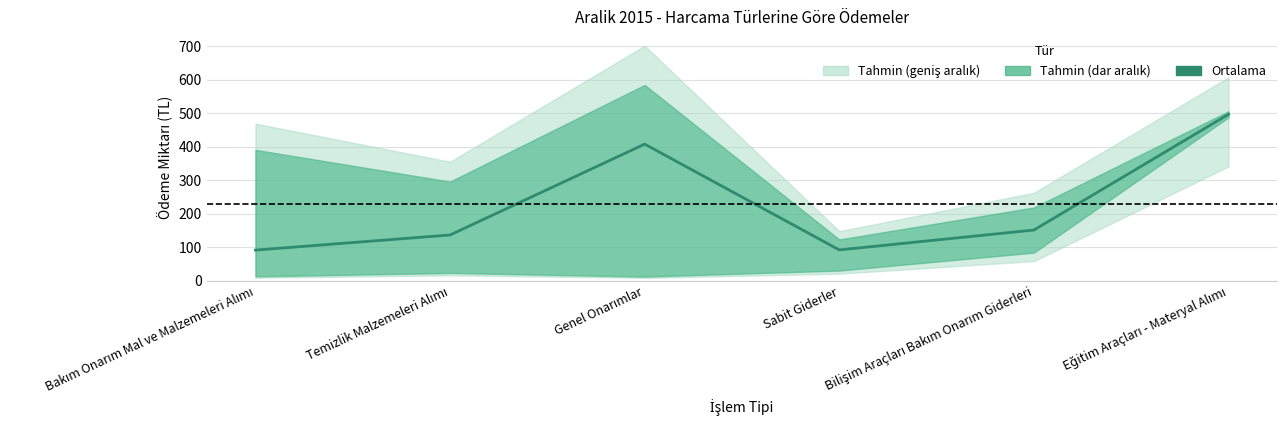

Reading left to right, transcribe all the data shown in this chart.

Bakım Onarım Mal ve Malzemeleri Alımı=91.9	Temizlik Malzemeleri Alımı=137.0	Genel Onarımlar=408.1	Sabit Giderler=92.5	Bilişim Araçları Bakım Onarım Giderleri=151.7	Eğitim Araçları - Materyal Alımı=497.0